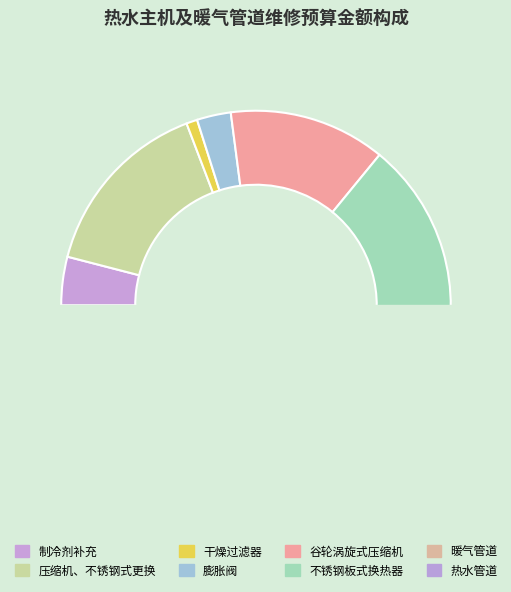

How many segments does this pie chart have?

8